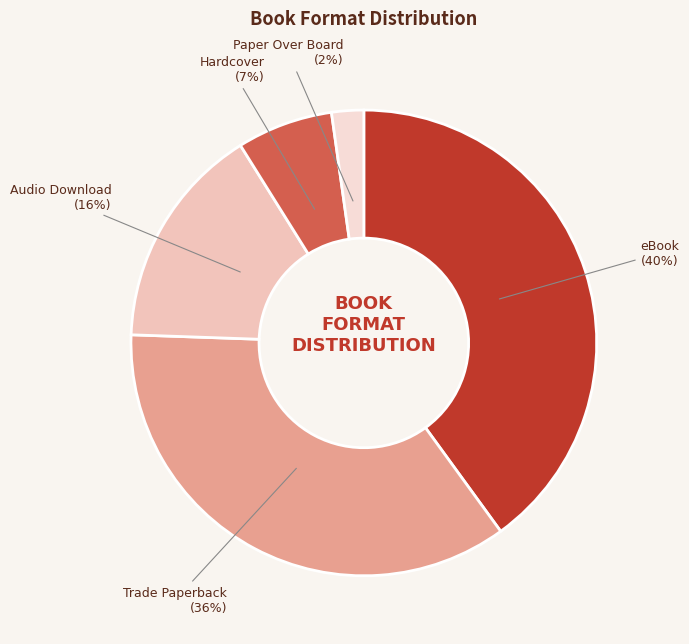

Which has a higher value, Trade Paperback or Paper Over Board?

Trade Paperback